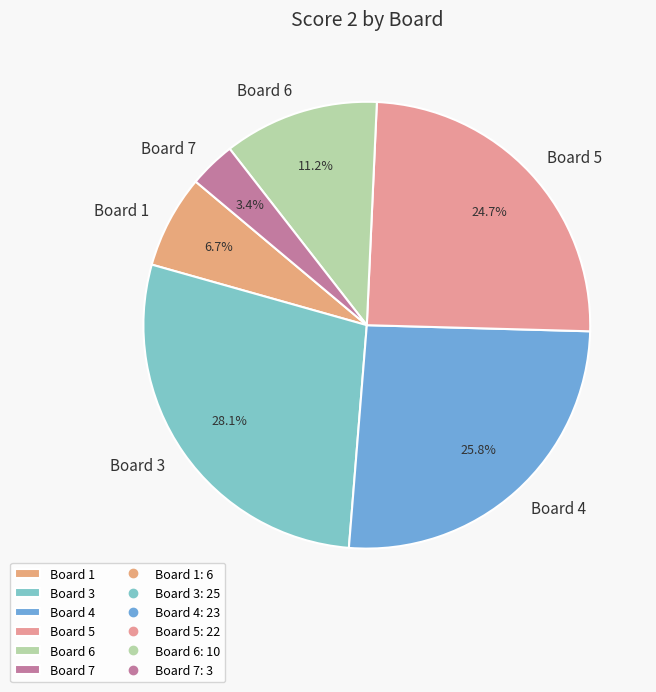

Between Board 5 and Board 1, which is larger?

Board 5